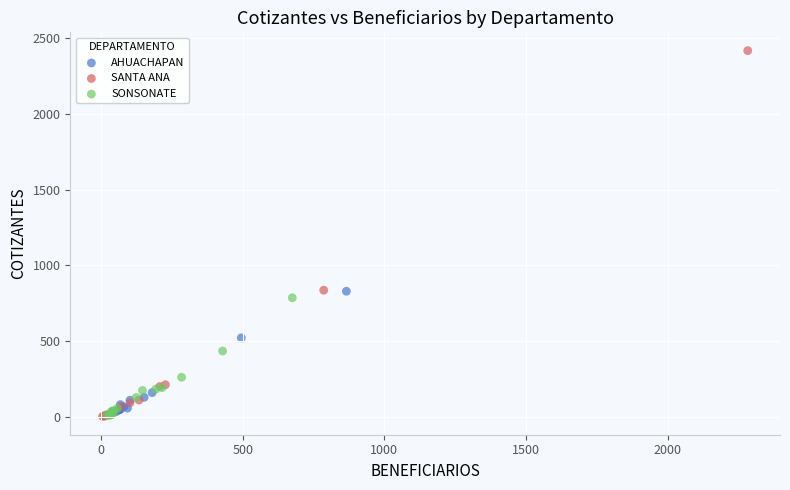

Which series has the widest spread of Y values?

SANTA ANA